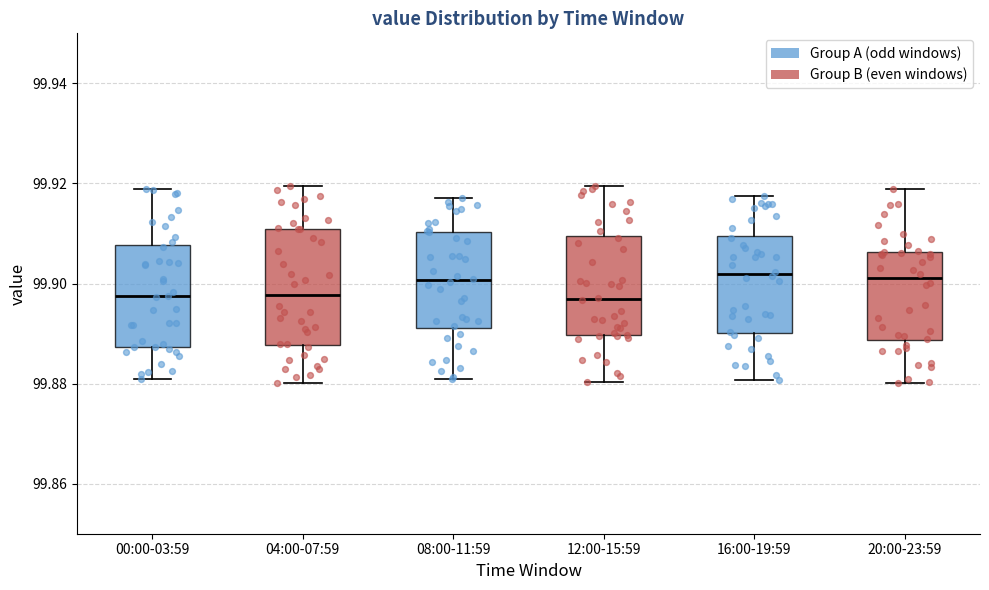

Reading left to right, transcribe this box plot: for each box, give where its median line is, the range the box spans, and where its two whiskers end, as read against the y-axis. The values are not printed on the chart, so give them approximately, as read against the axis.

00:00-03:59: median 99.898, box 99.888 to 99.908, whiskers 99.880 to 99.918
04:00-07:59: median 99.898, box 99.888 to 99.910, whiskers 99.880 to 99.920
08:00-11:59: median 99.900, box 99.892 to 99.910, whiskers 99.882 to 99.918
12:00-15:59: median 99.896, box 99.890 to 99.910, whiskers 99.880 to 99.920
16:00-19:59: median 99.902, box 99.890 to 99.910, whiskers 99.880 to 99.918
20:00-23:59: median 99.902, box 99.888 to 99.906, whiskers 99.880 to 99.918